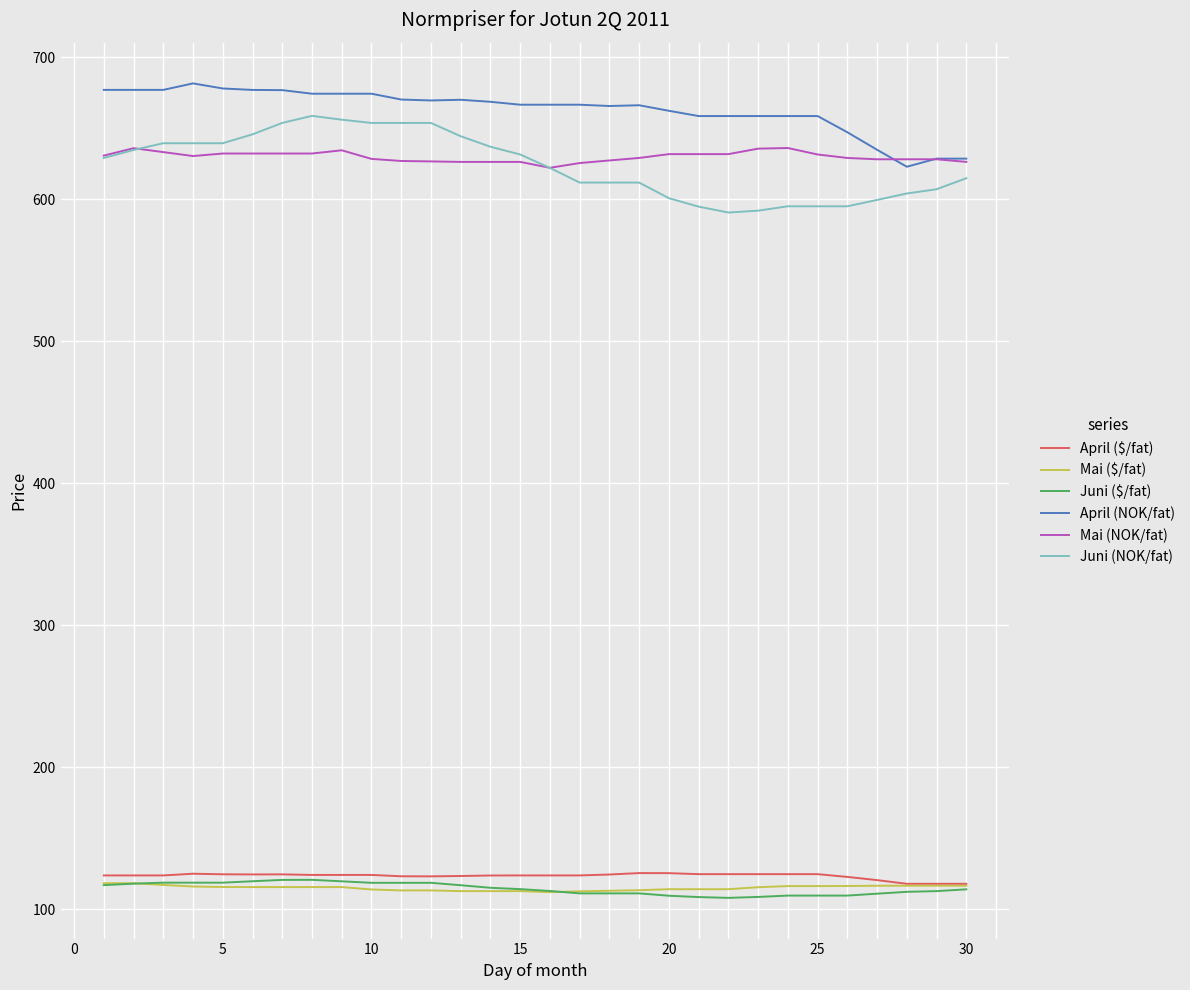

Does the chart have visible grid lines?

Yes